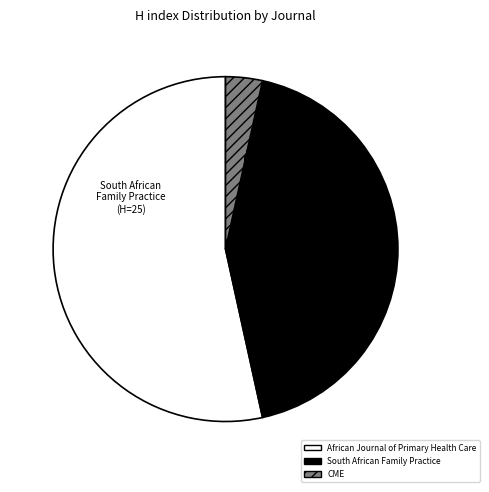

Approximately how many times larger is the value at CME compared to South African Family Practice?

0.1